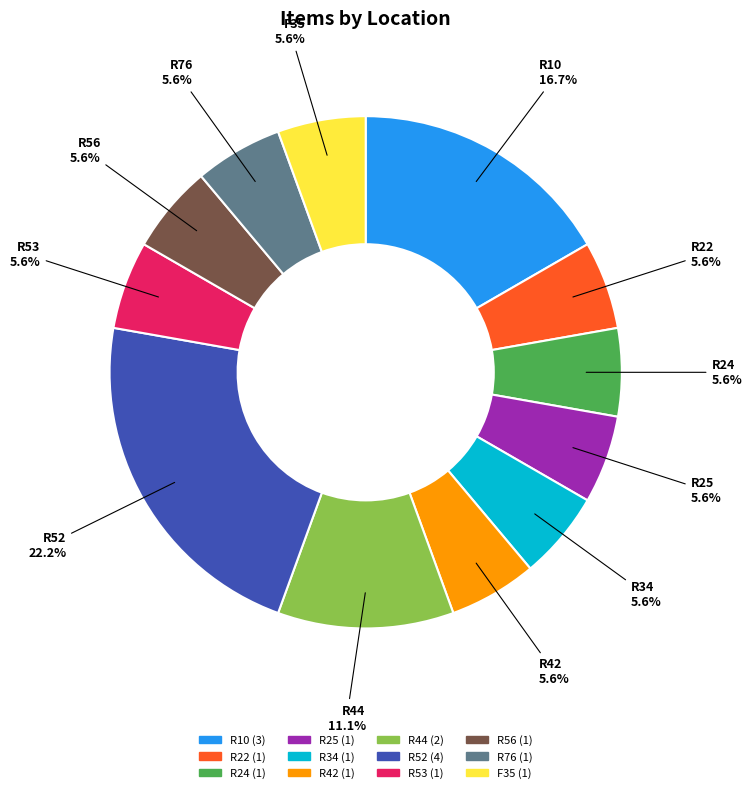

Approximately how many times larger is the value at R22 compared to F35?

1.0